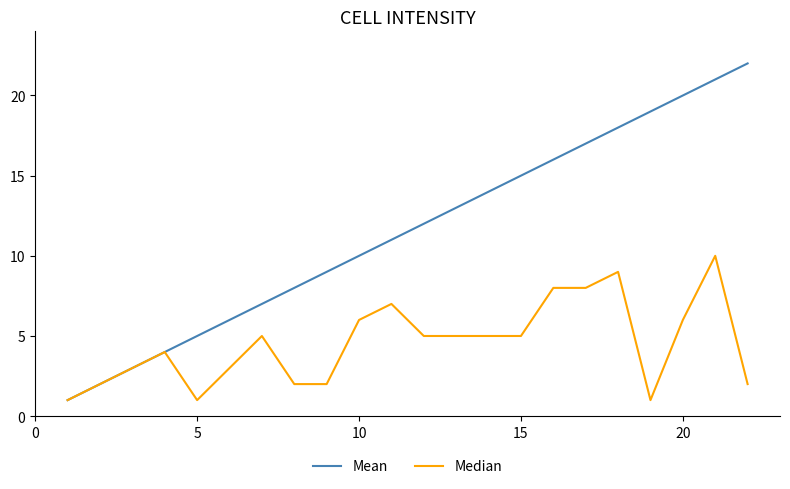

What are all the series names shown in the legend?

Mean, Median